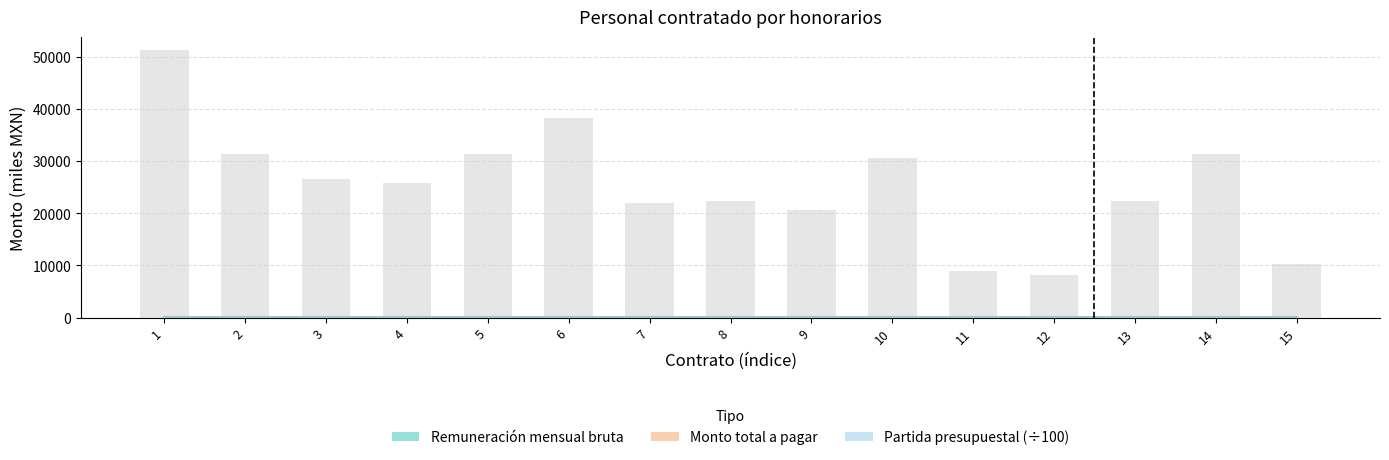

How many data points in Partida presupuestal (÷100) are above 12?

13